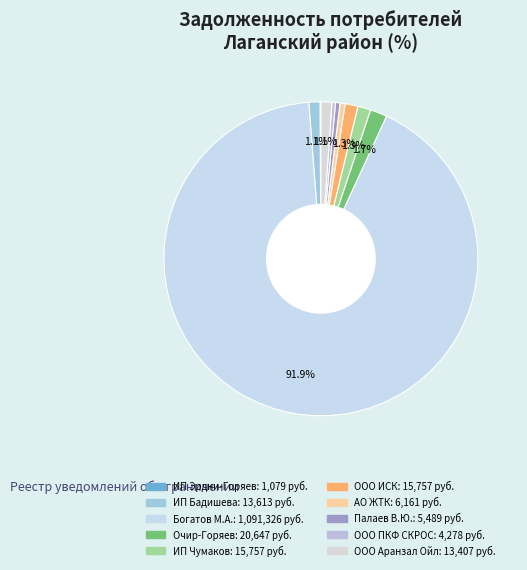

How many slices are in this pie chart?

10